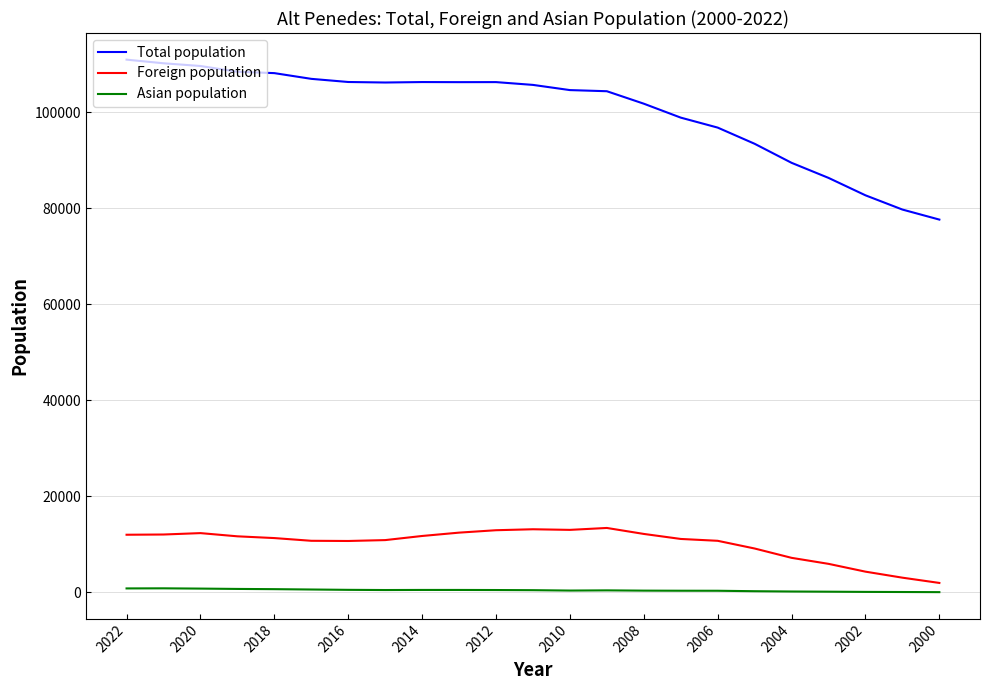

What are all the series names shown in the legend?

Total population, Foreign population, Asian population